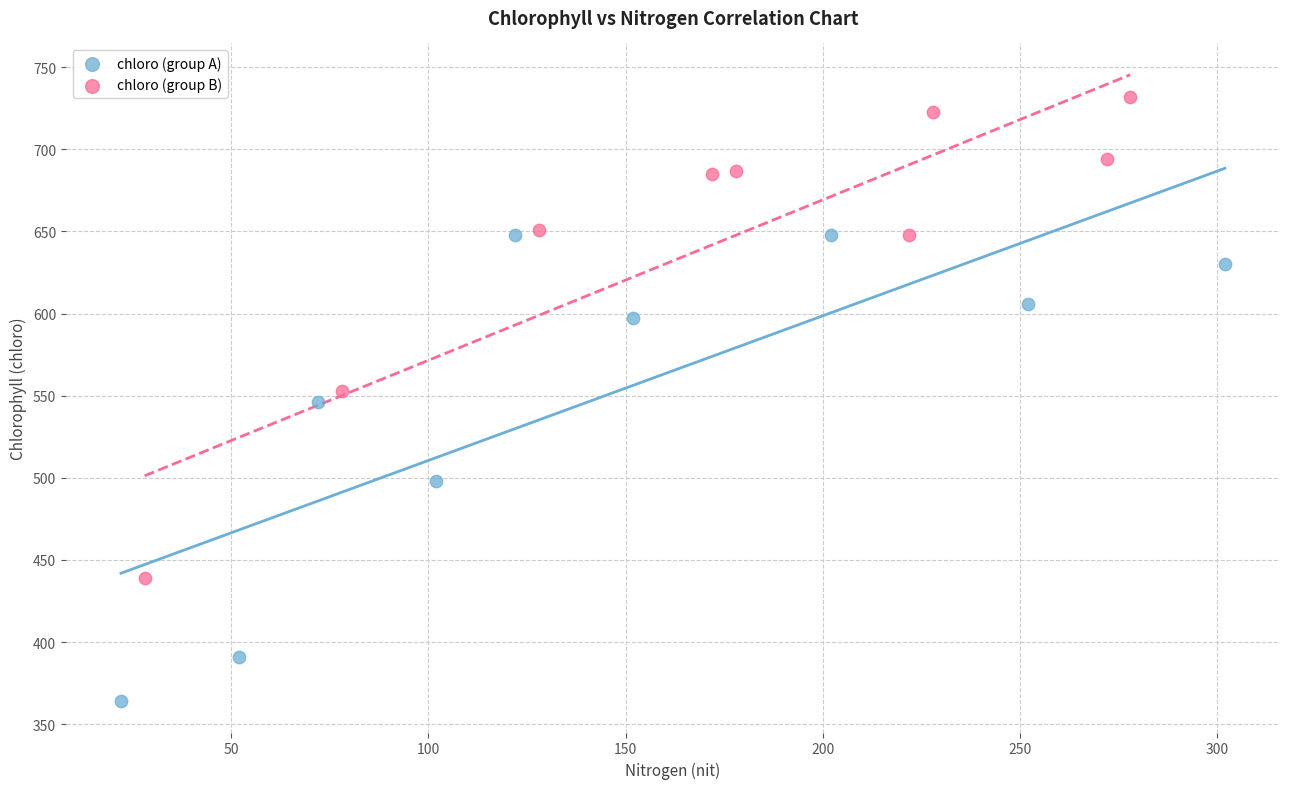

What are all the series names shown in the legend?

chloro (group A), chloro (group B)